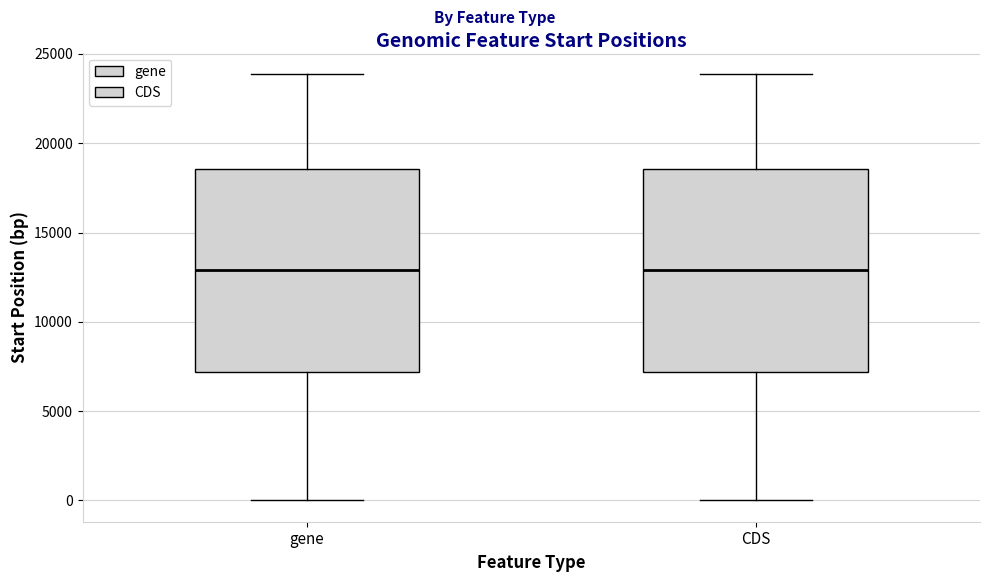

Where is the upper edge of the box for gene on the y-axis? The values are not printed on the chart, so give them approximately, as read against the axis.

18500